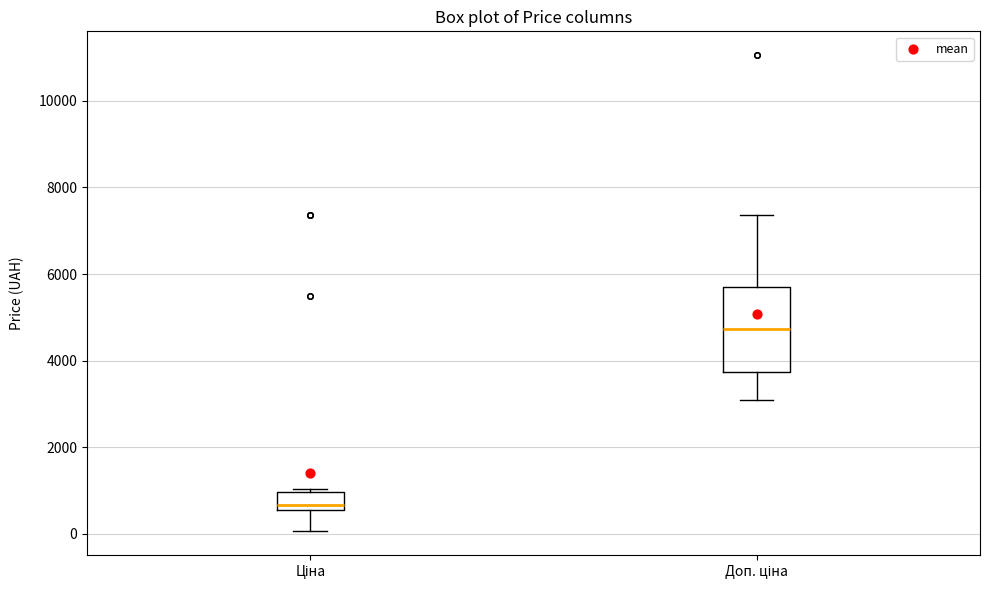

Which box's median line is the lowest?

Ціна